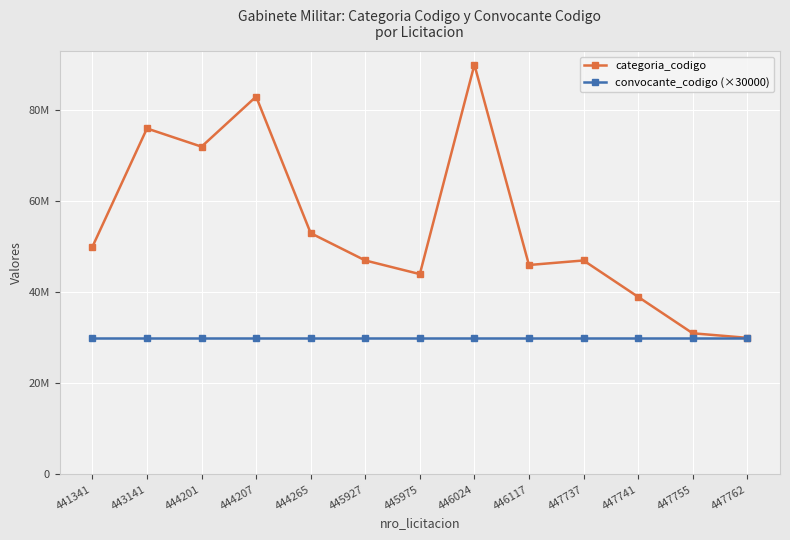

Reading left to right, list all the values displayed in this chart.

categoria_codigo: 50000000	76000000	72000000	83000000	53000000	47000000	44000000	90000000	46000000	47000000	39000000	31000000	30000000
convocante_codigo (×30000): 30060000	30060000	30060000	30060000	30060000	30060000	30060000	30060000	30060000	30060000	30060000	30060000	30060000